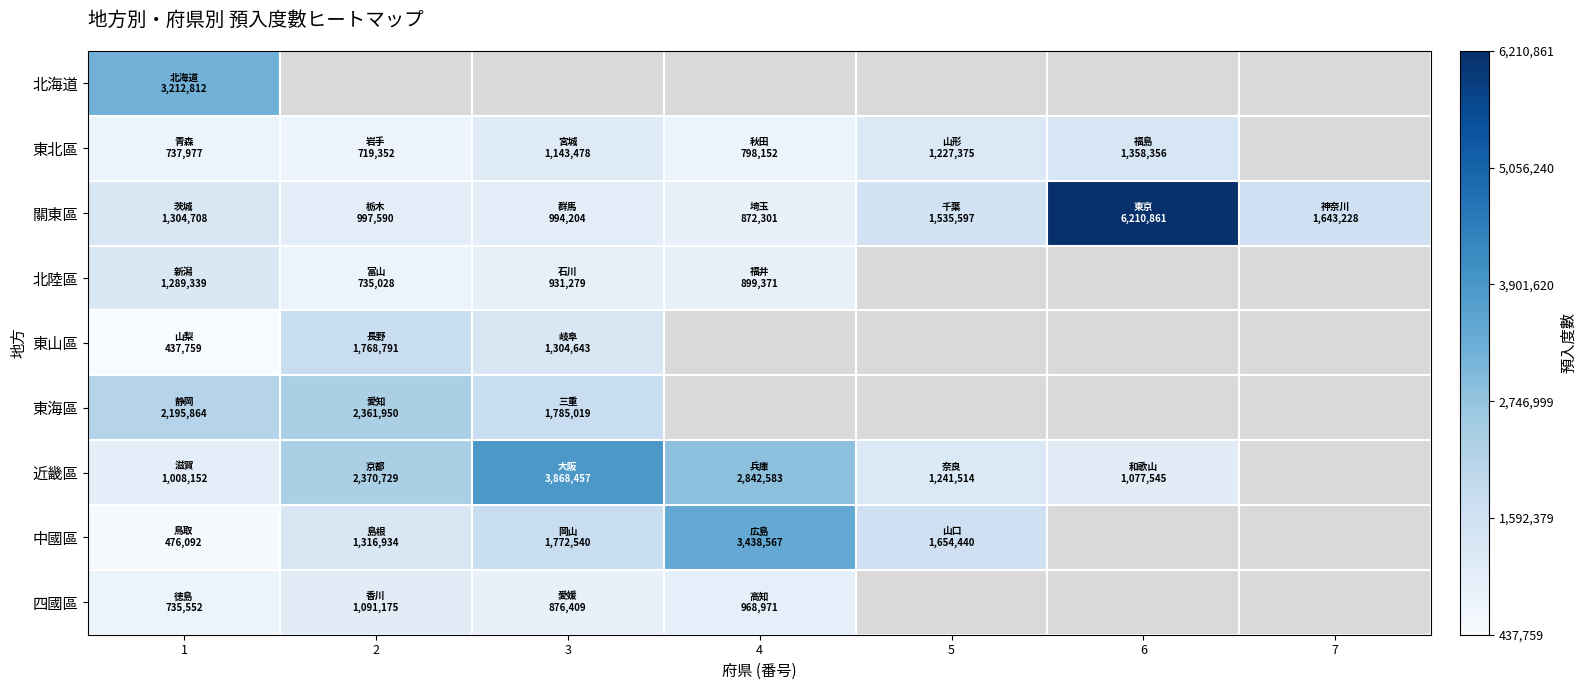

The 近畿區 series shows 6017063.1 at 3. True or false?

False